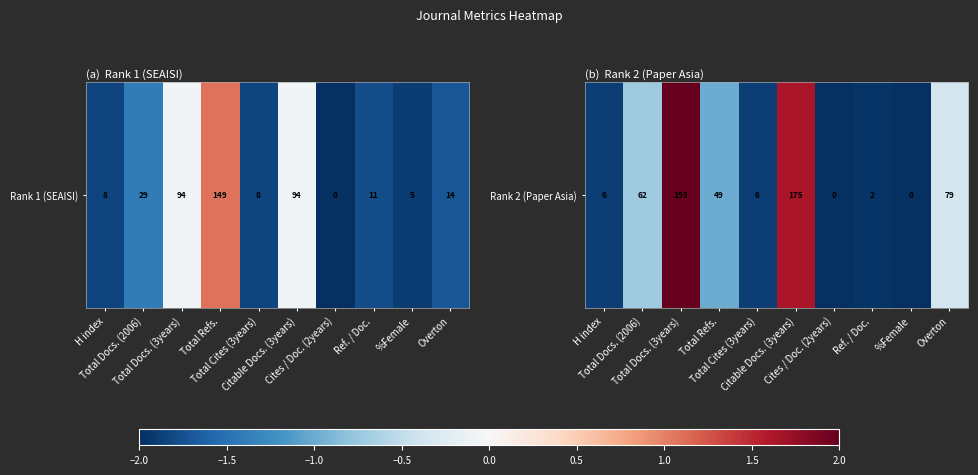

Is it true that the value at Ref. / Doc. is -2.0?

True